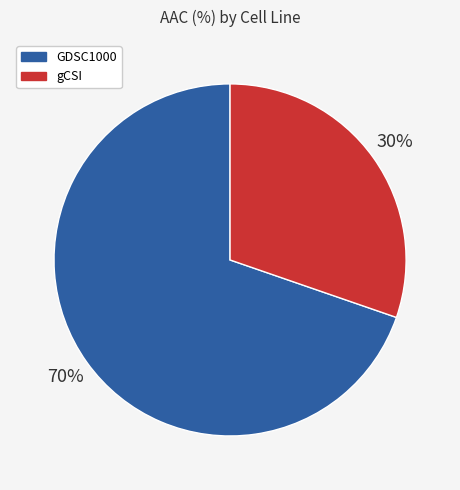

Is it true that gCSI is 30% of the pie?

True